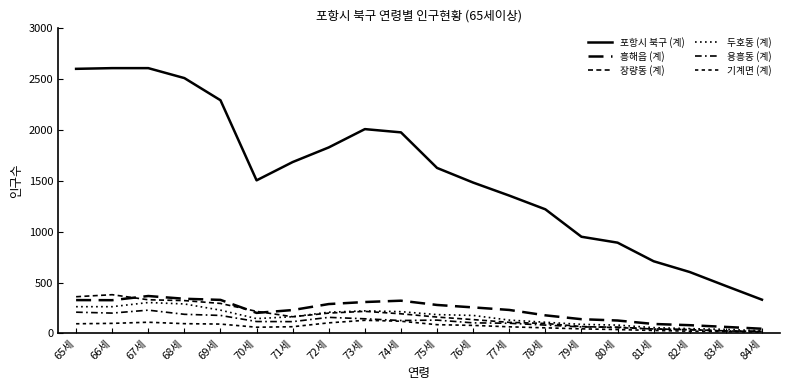

How many interior local peaks does the 기계면 (계) series have?

2